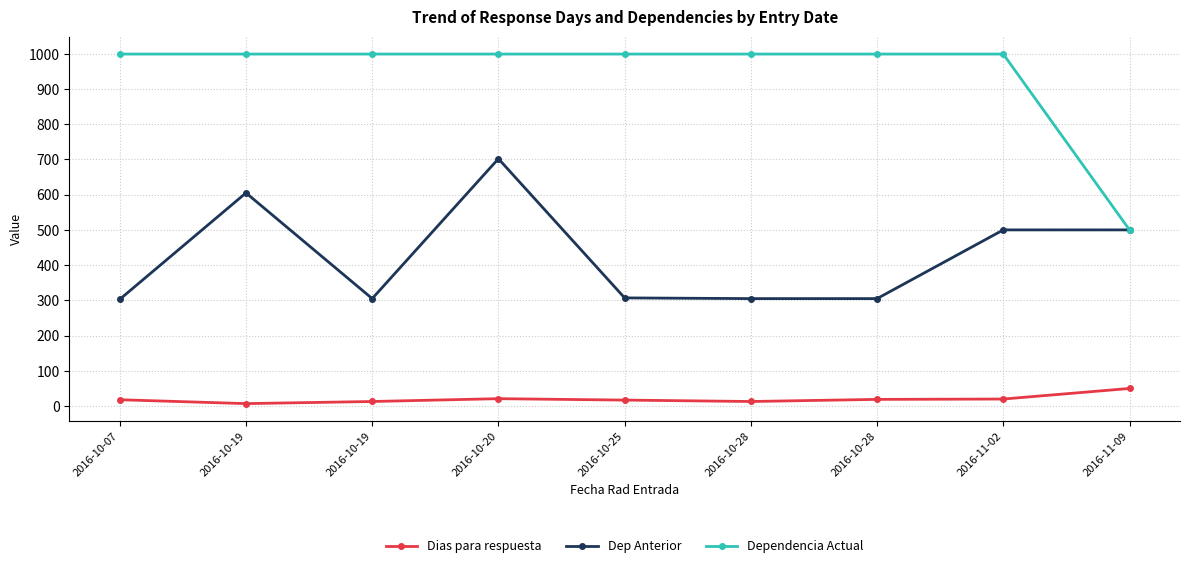

Count the number of categories in the chart.

9